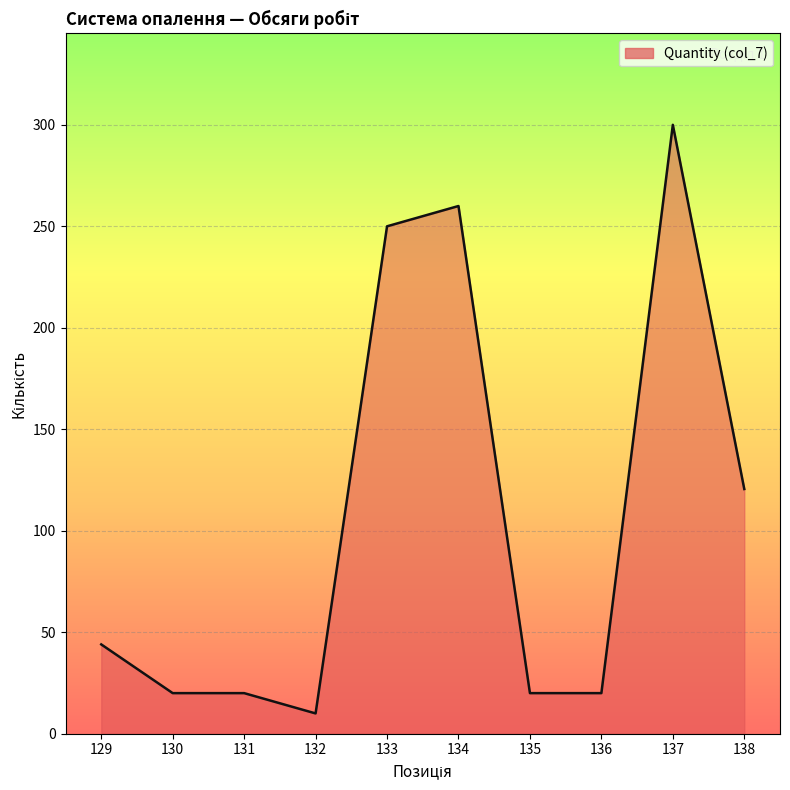

What is the difference between the maximum and minimum values?

290.0